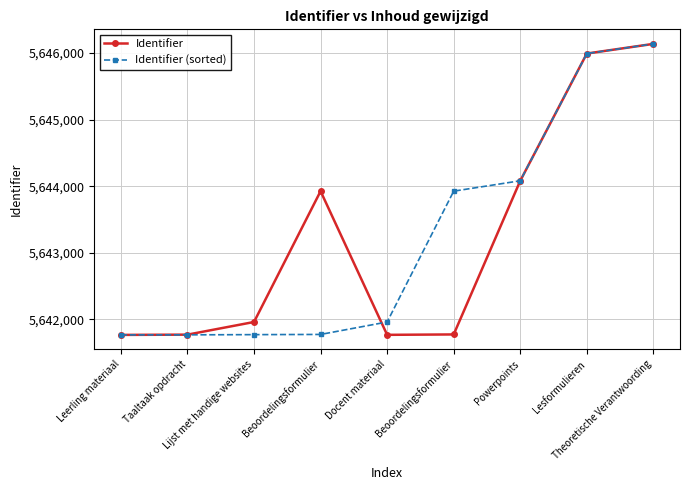

How many data points does each series have?

9